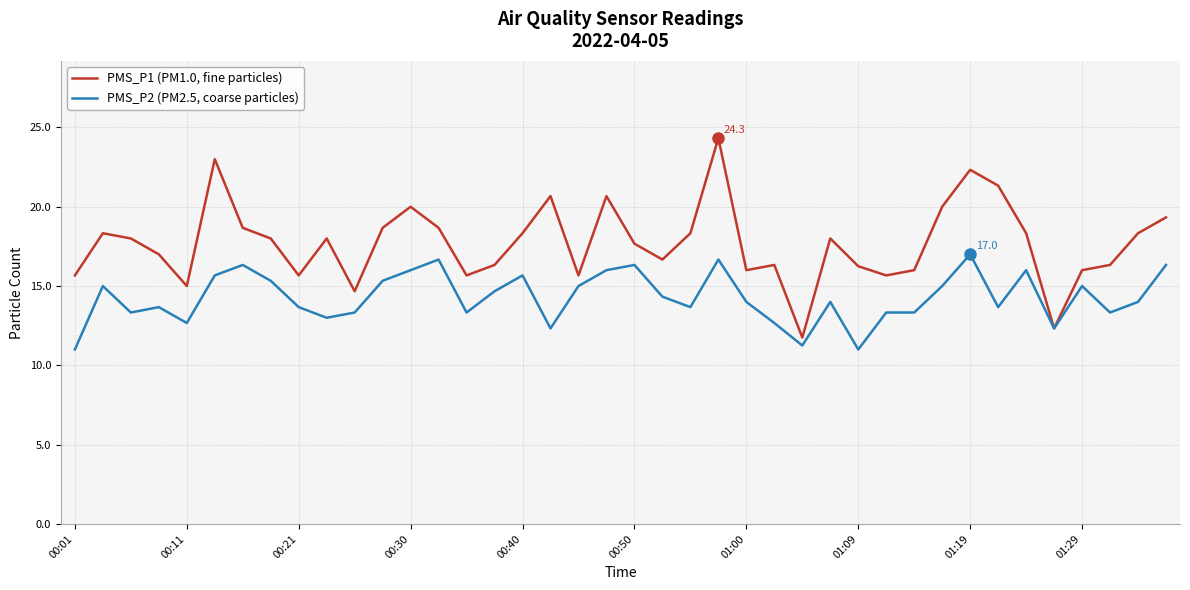

What is the greatest value displayed?

24.3